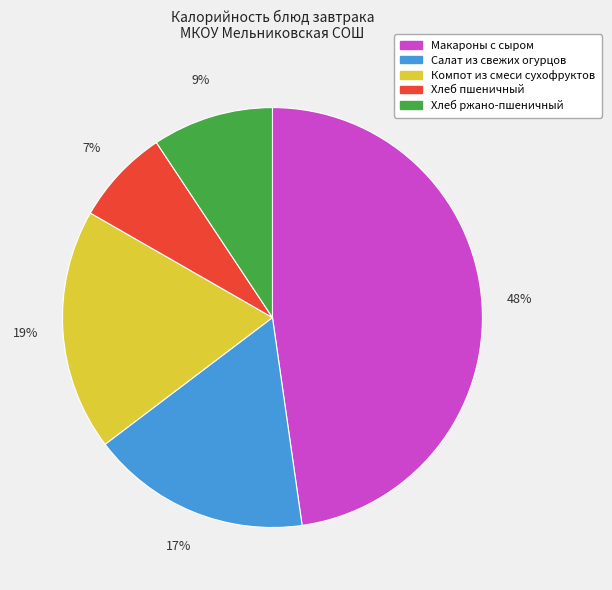

How many slices are in this pie chart?

5